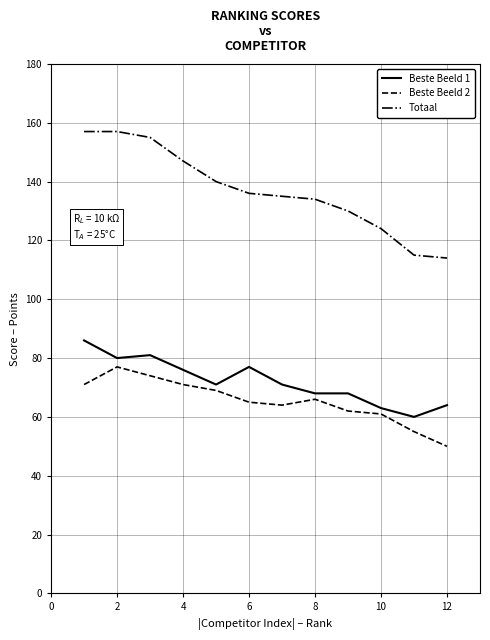

True or false: Beste Beeld 2 and Totaal cross at least once.

False